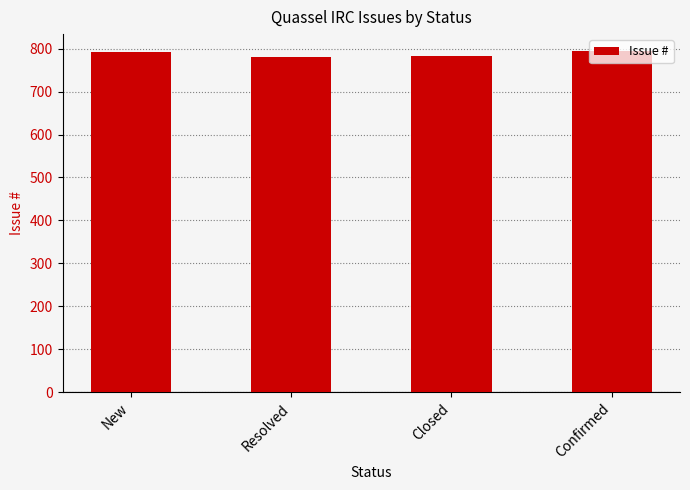

What is the sum of all values?

3150